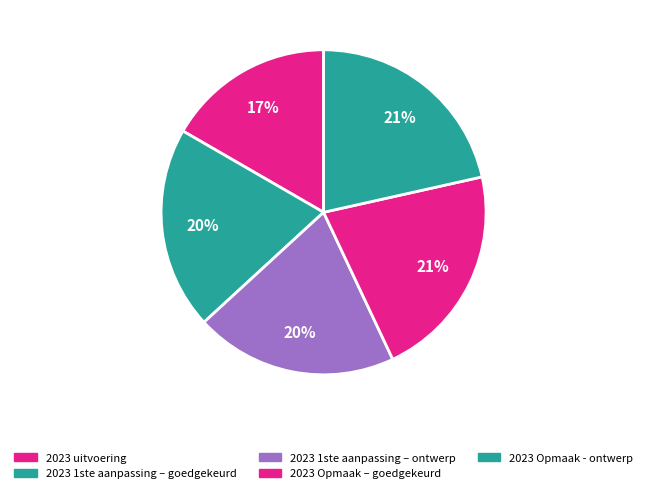

Count the number of slices in the pie.

5